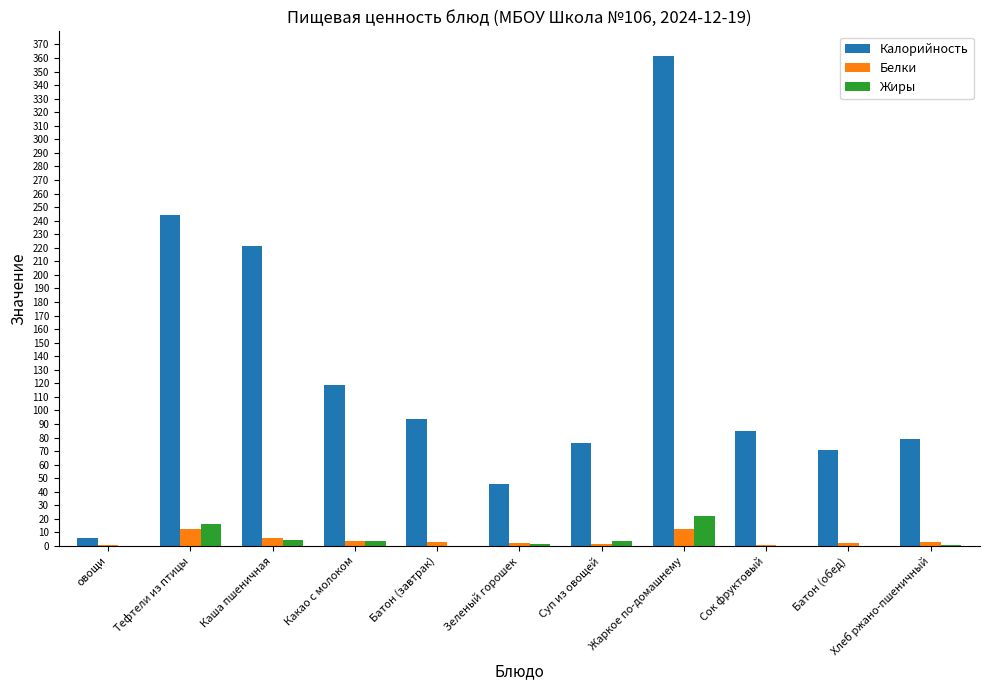

What is the total value across all series at Жаркое по-домашнему?

396.7